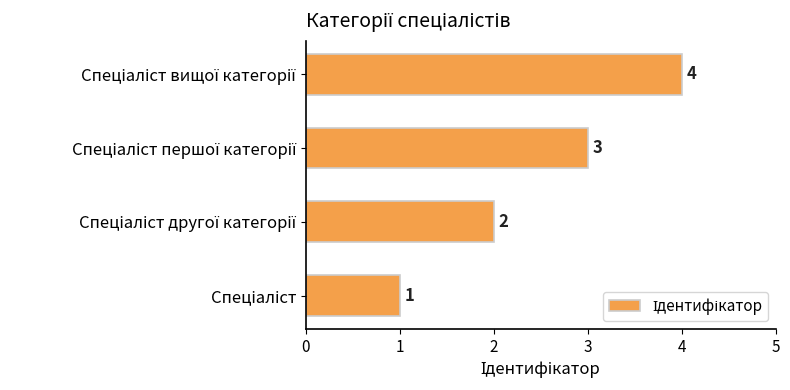

How many values are between 2 and 4?

3